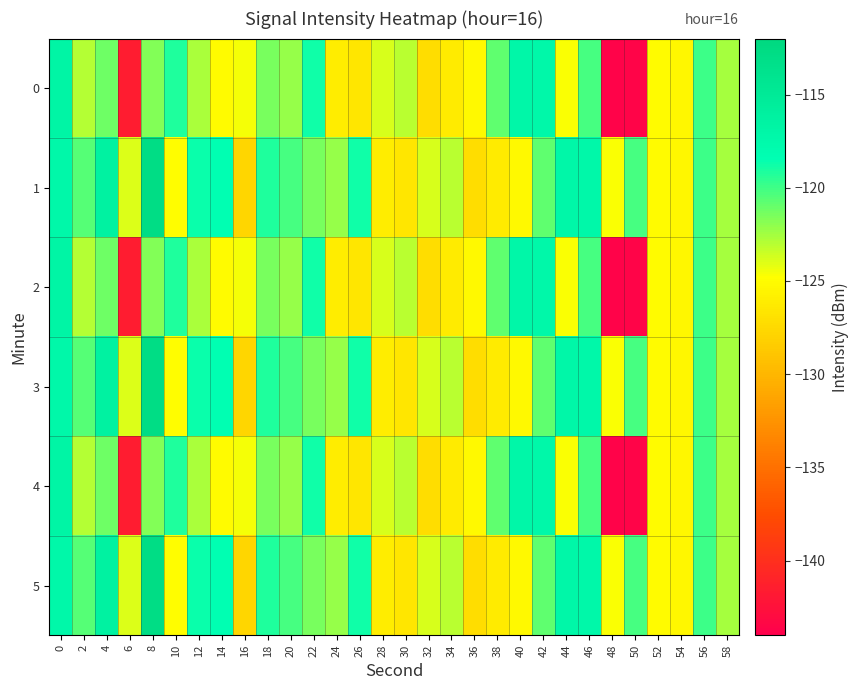

Which label corresponds to the largest value in the chart?

8